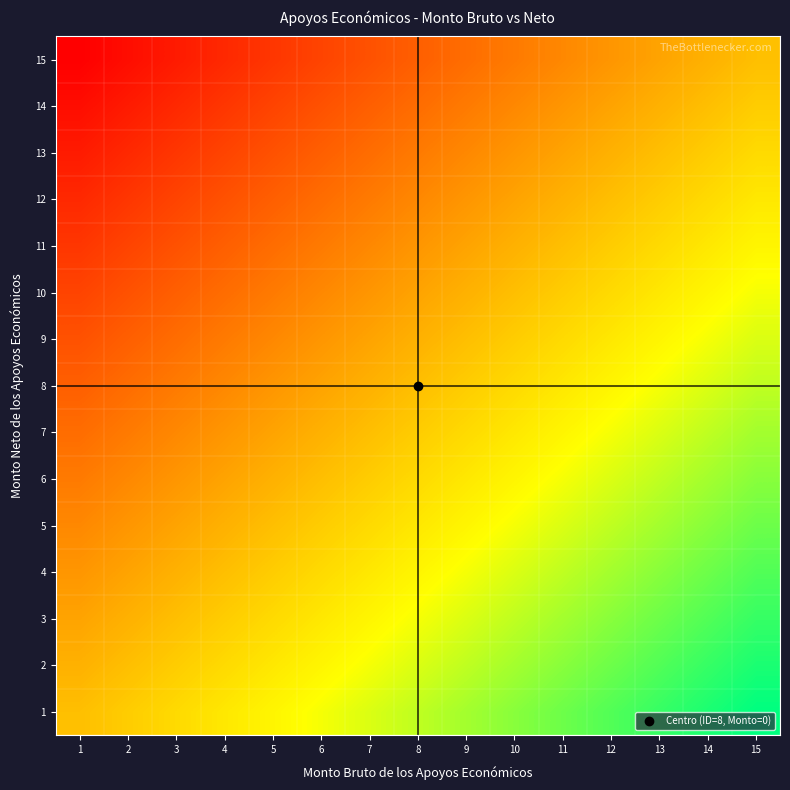

What is the difference between the highest and lowest values at 11?

0.5